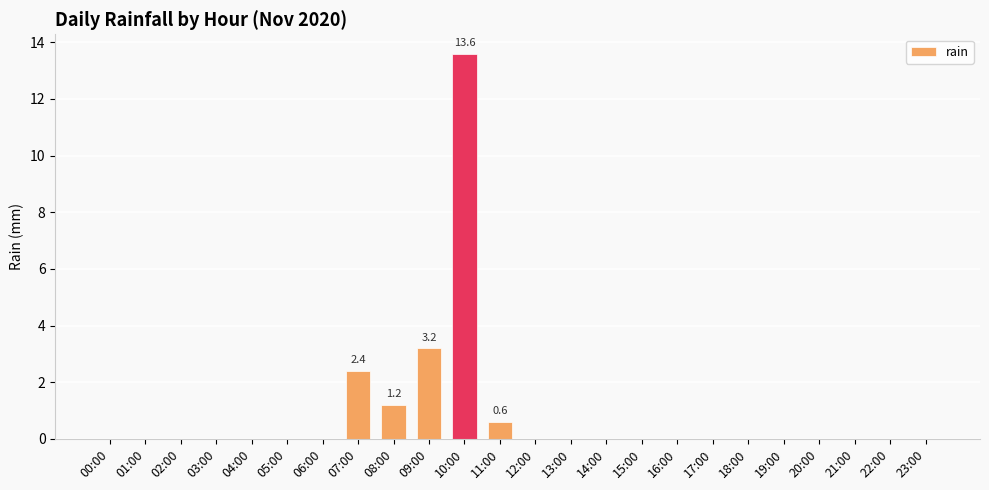

What is the maximum value shown in the chart?

13.6